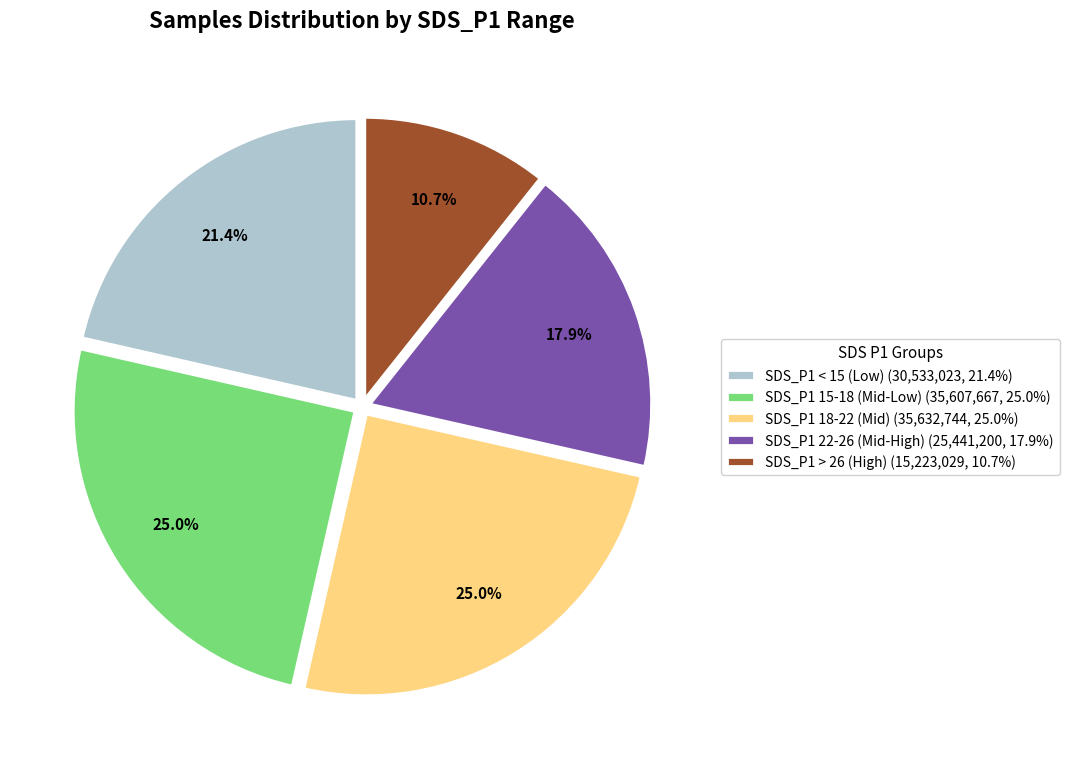

Is SDS_P1 < 15 (Low) (30,533,023, 21.4%) the majority of the pie?

No